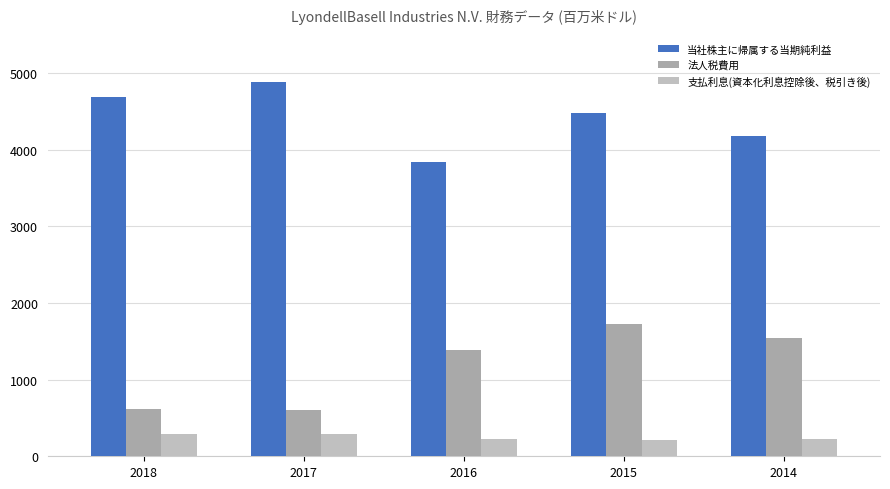

How many series are shown in this chart?

3